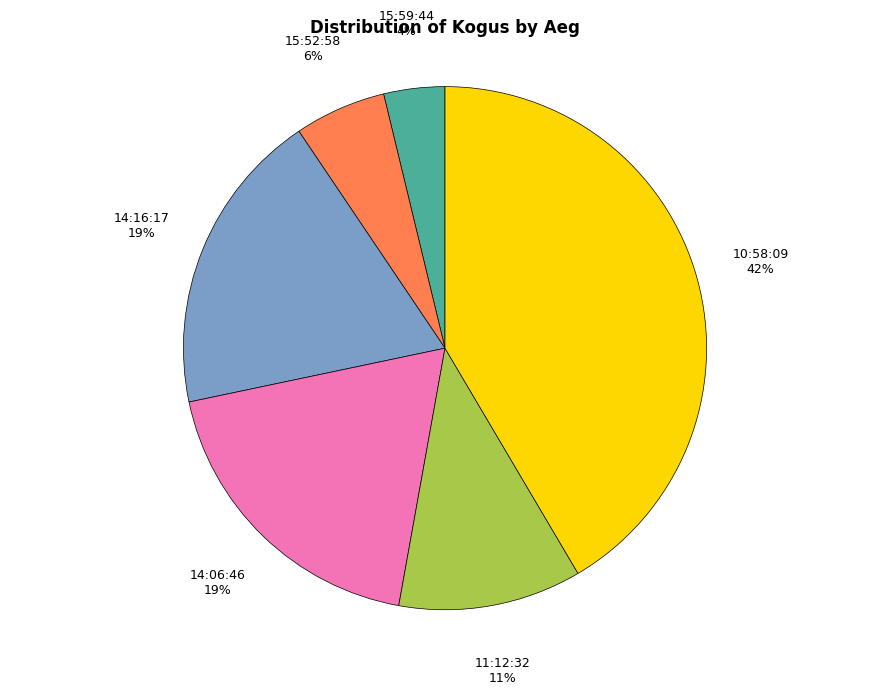

Approximately how many times larger is the value at 14:16:17 compared to 11:12:32?

1.7